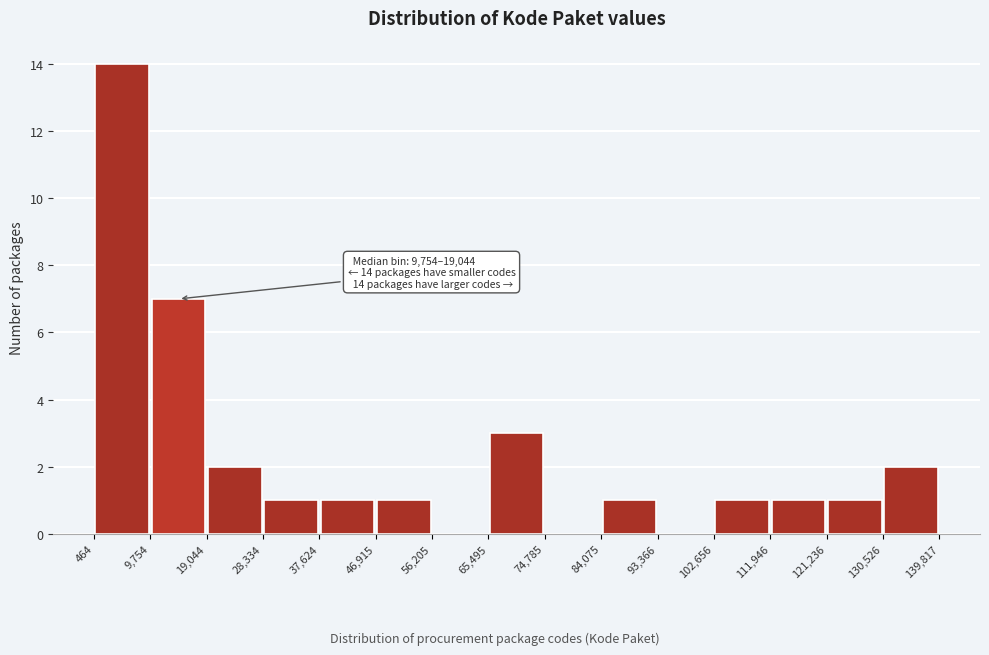

Which range on the x-axis has the tallest bar?

464 to 9,754